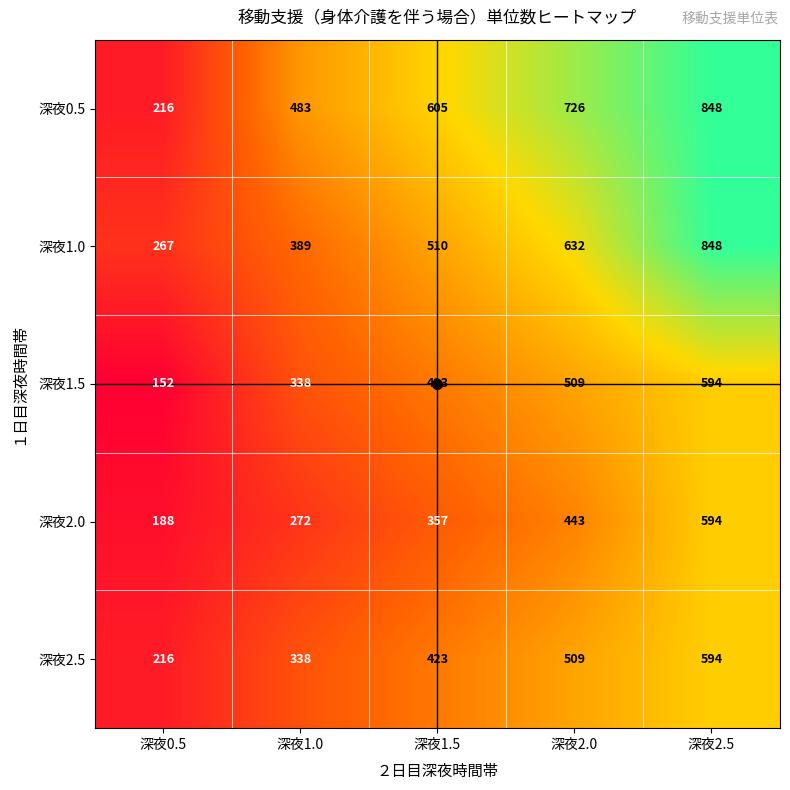

Which category has the highest value across all series?

深夜2.5